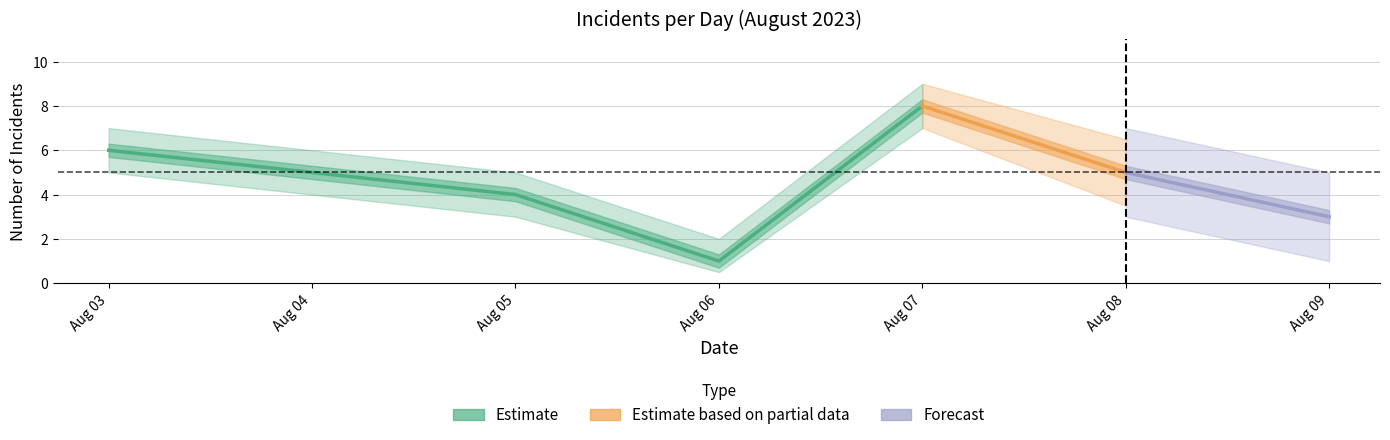

Reading left to right, extract all data points from this chart.

6	5	4	1	8	5	3